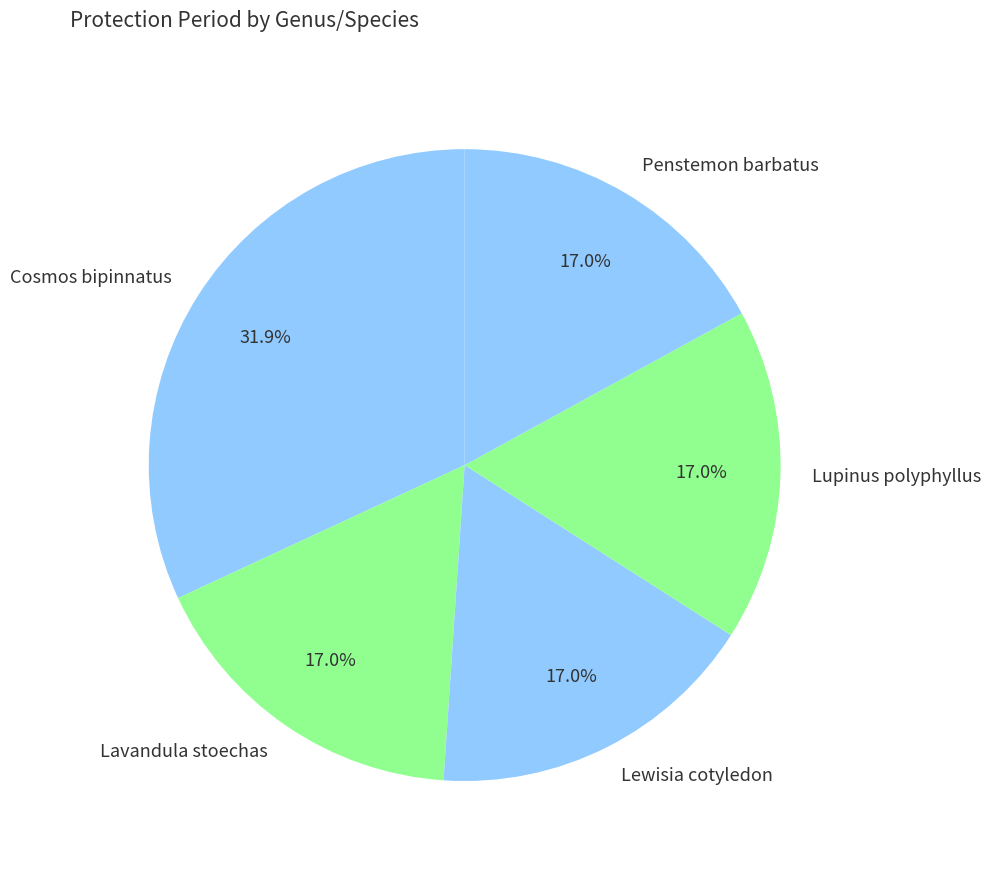

Is there a majority slice in this chart?

No